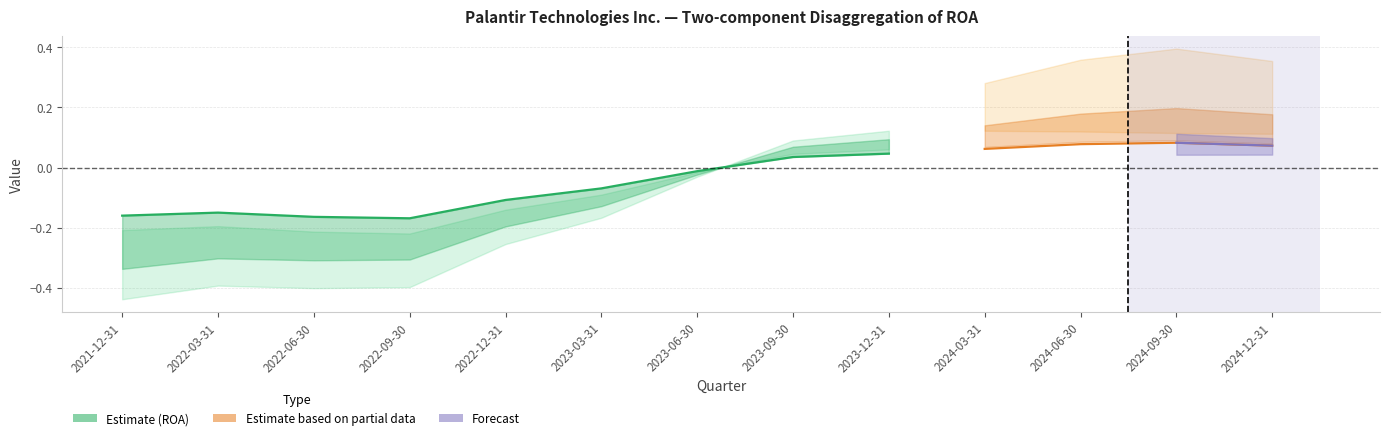

At which category is the sum across all series the highest?

2024-09-30